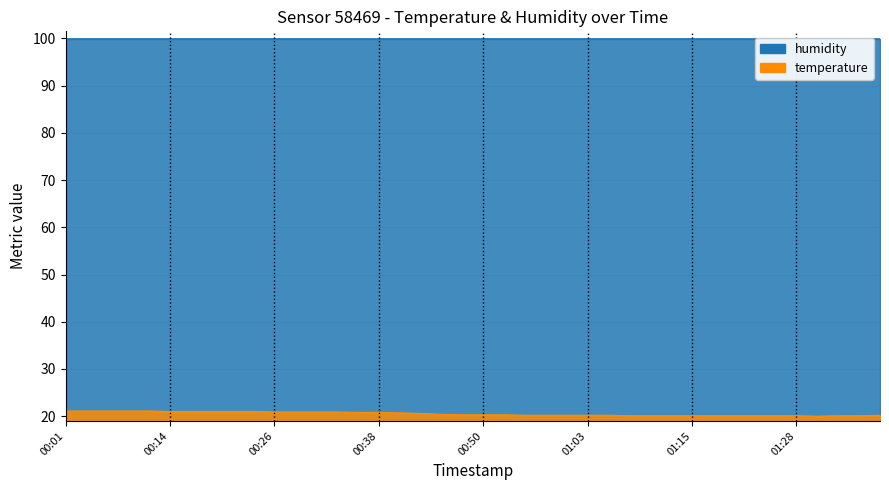

The chart shows a value of 34.3 at 01:03. True or false?

False